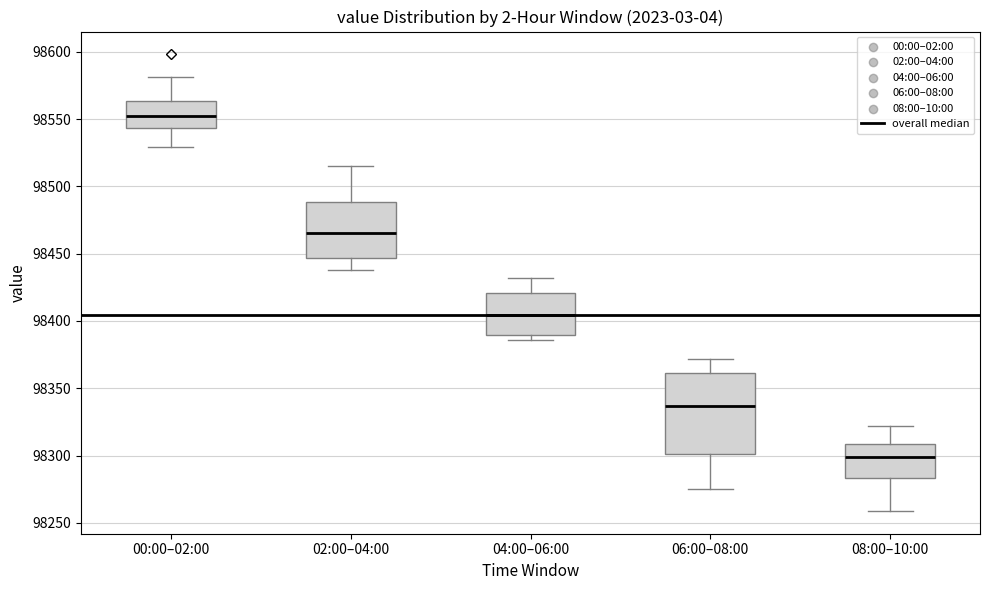

Reading left to right, read every box against the y-axis: the position of its median line, the range the box covers, and the ends of its whiskers. The values are not printed on the chart, so give them approximately, as read against the axis.

00:00–02:00: median 98550, box 98545 to 98565, whiskers 98530 to 98580
02:00–04:00: median 98465, box 98445 to 98490, whiskers 98440 to 98515
04:00–06:00: median 98405, box 98390 to 98420, whiskers 98385 to 98430
06:00–08:00: median 98335, box 98300 to 98360, whiskers 98275 to 98370
08:00–10:00: median 98300, box 98285 to 98310, whiskers 98260 to 98320